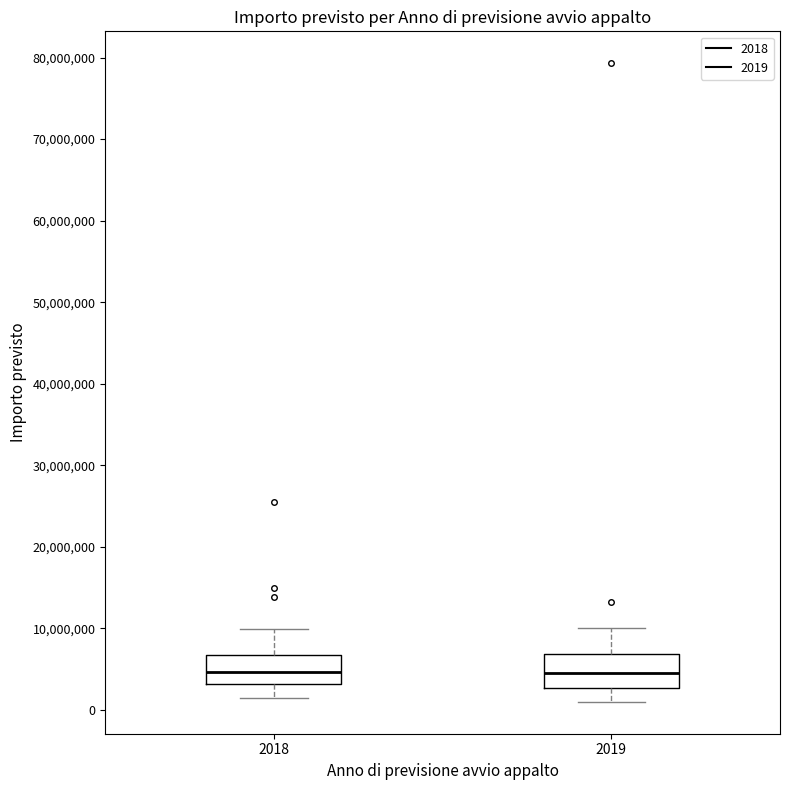

Reading left to right, transcribe this box plot: for each box, give where its median line is, the range the box spans, and where its two whiskers end, as read against the y-axis. The values are not printed on the chart, so give them approximately, as read against the axis.

2018: median 5000000, box 3000000 to 7000000, whiskers 2000000 to 10000000
2019: median 5000000, box 3000000 to 7000000, whiskers 1000000 to 10000000